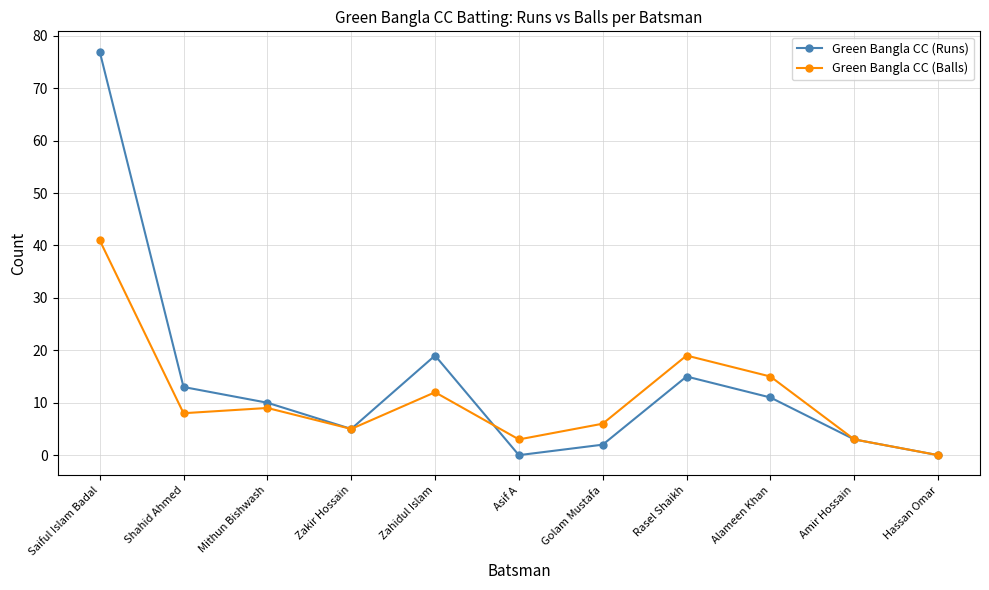

What are all the series names shown in the legend?

Green Bangla CC (Runs), Green Bangla CC (Balls)